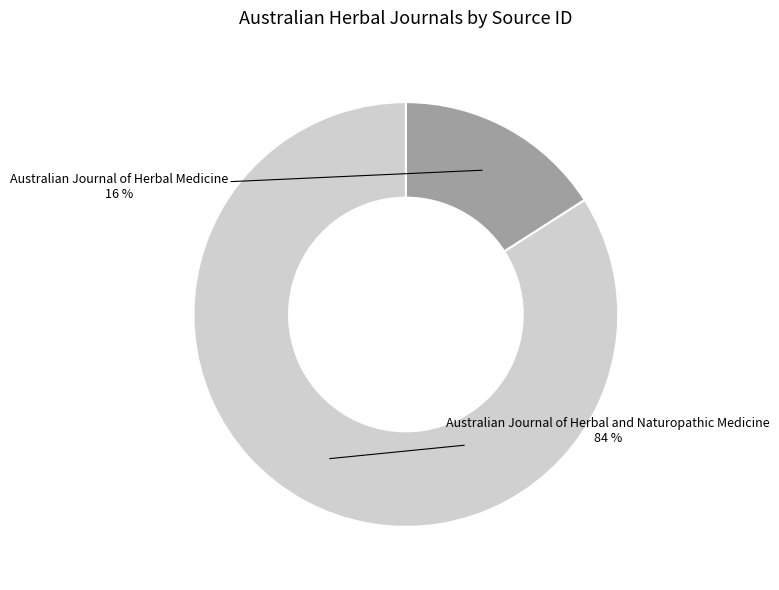

To the nearest percent, what is the average slice percentage?

50%